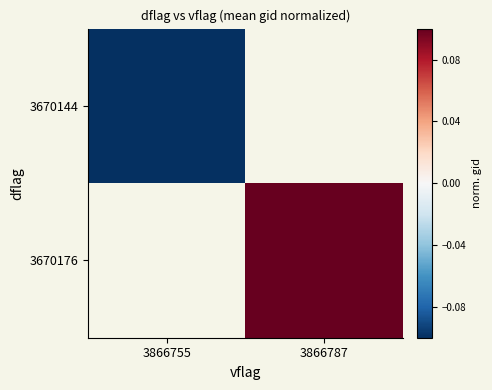

True or false: 3670144 has a value of -0.1 at 3866755.

True